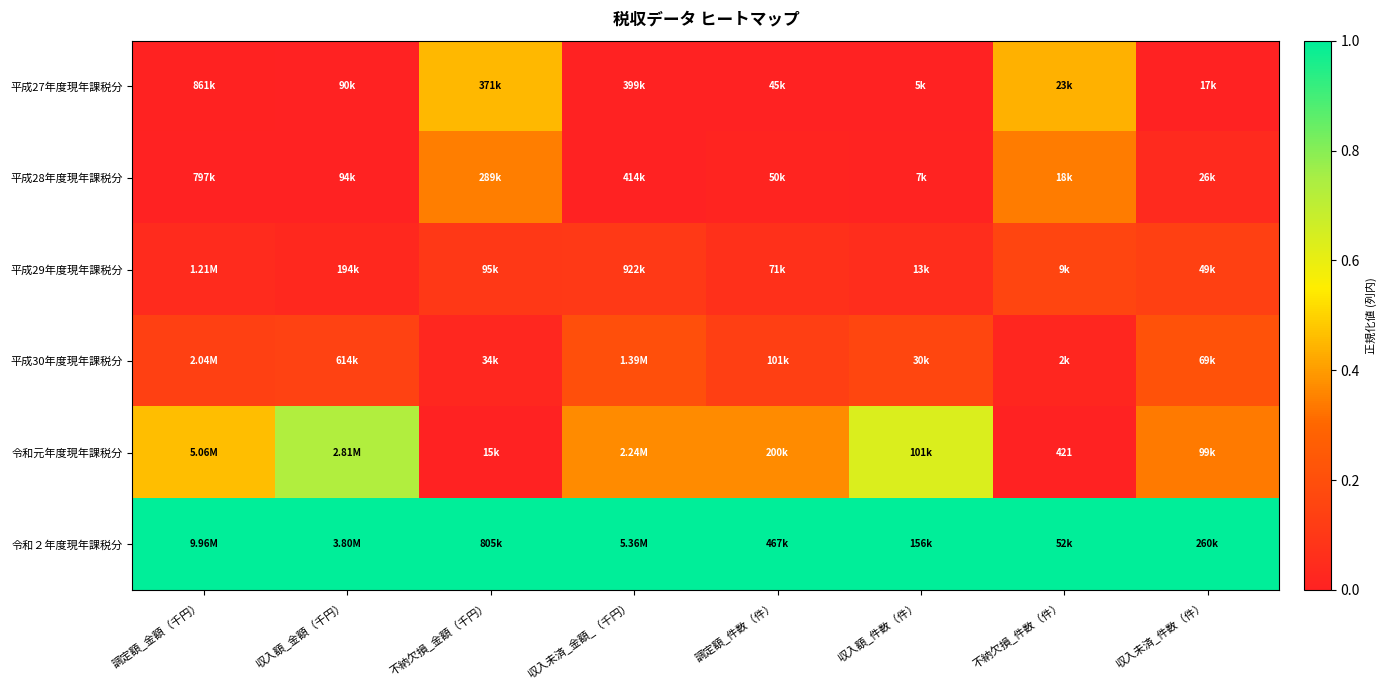

How many series are shown in this chart?

6